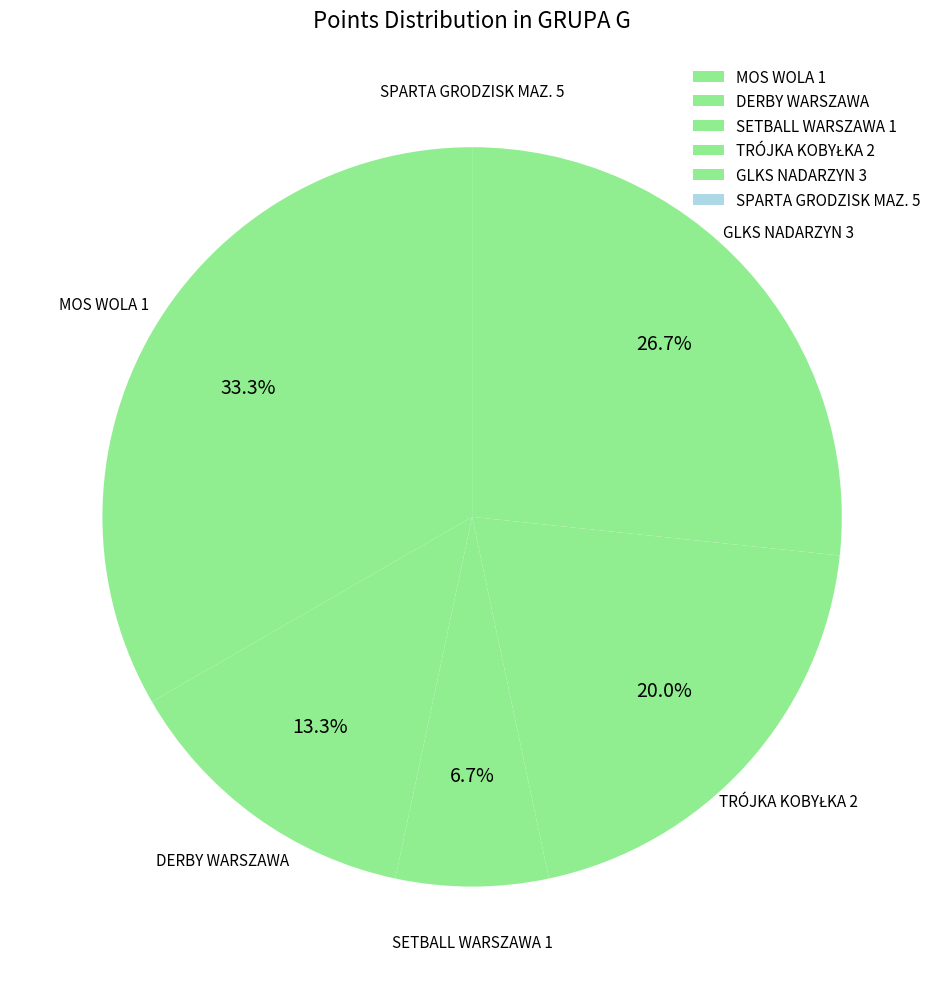

Does SETBALL WARSZAWA 1 represent more than half of the total?

No